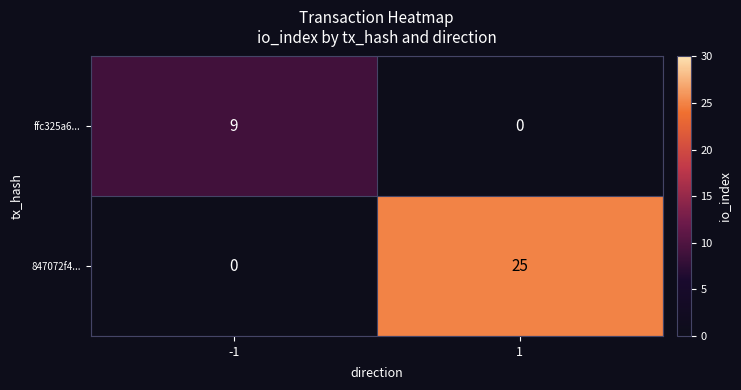

What is the difference between the maximum and minimum values in the ffc325a6... series?

9